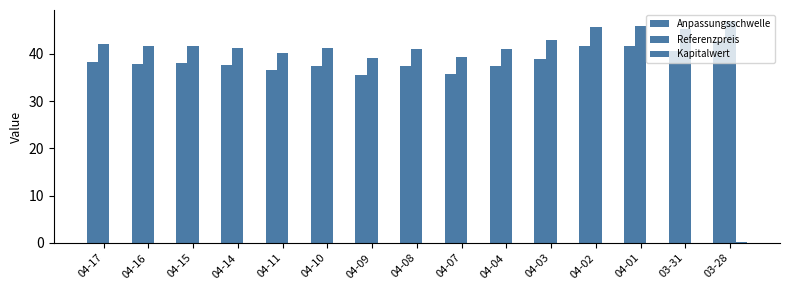

Is it true that Referenzpreis equals 25.0 at 04-17?

False